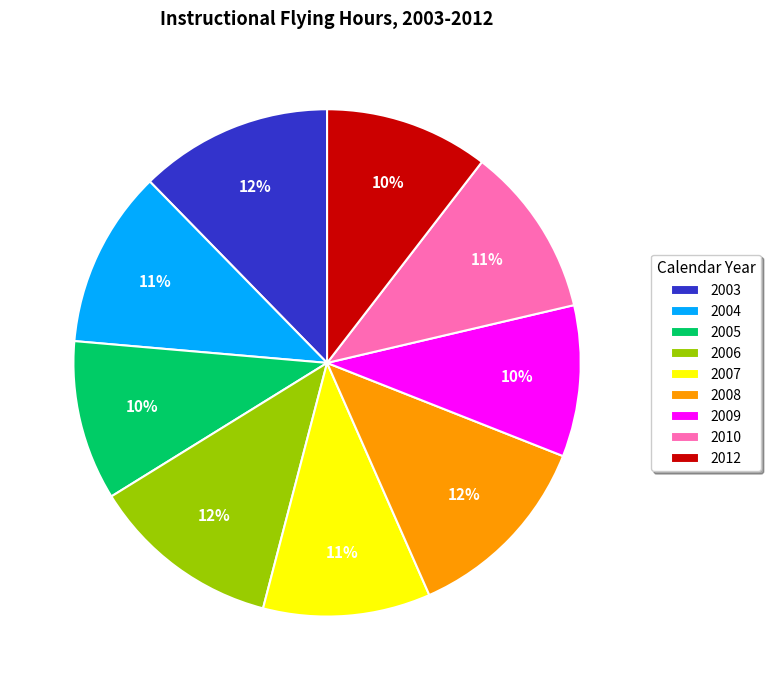

What percentage is the 2006 slice, to the nearest percent?

12%